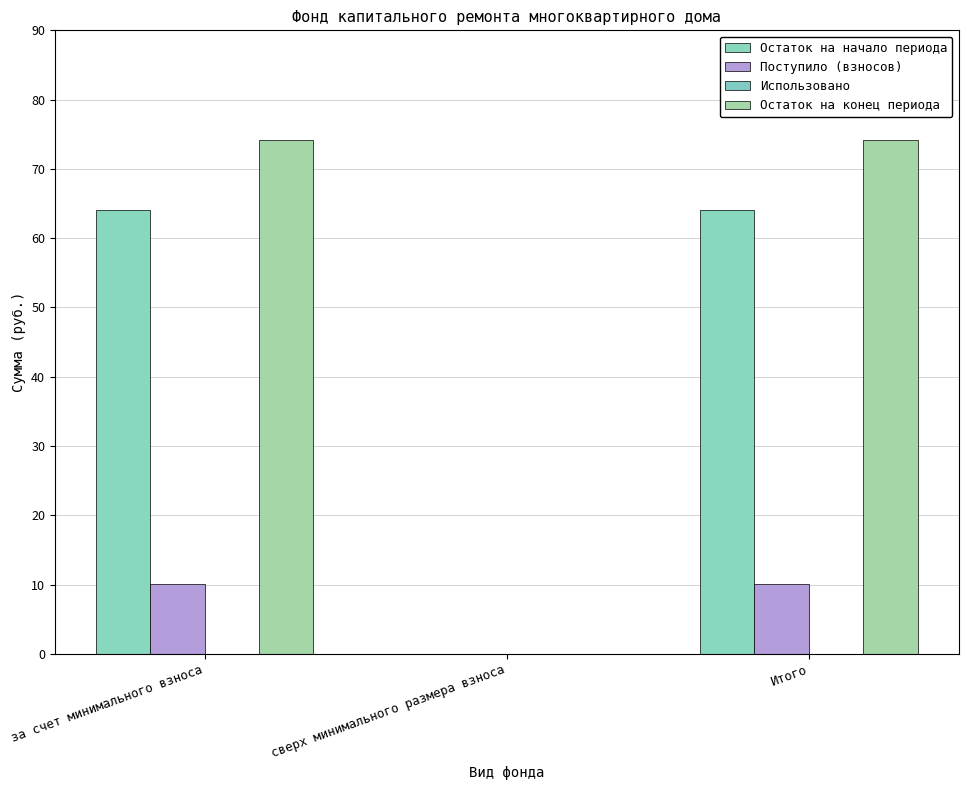

Which series has the widest spread of values?

Остаток на конец периода